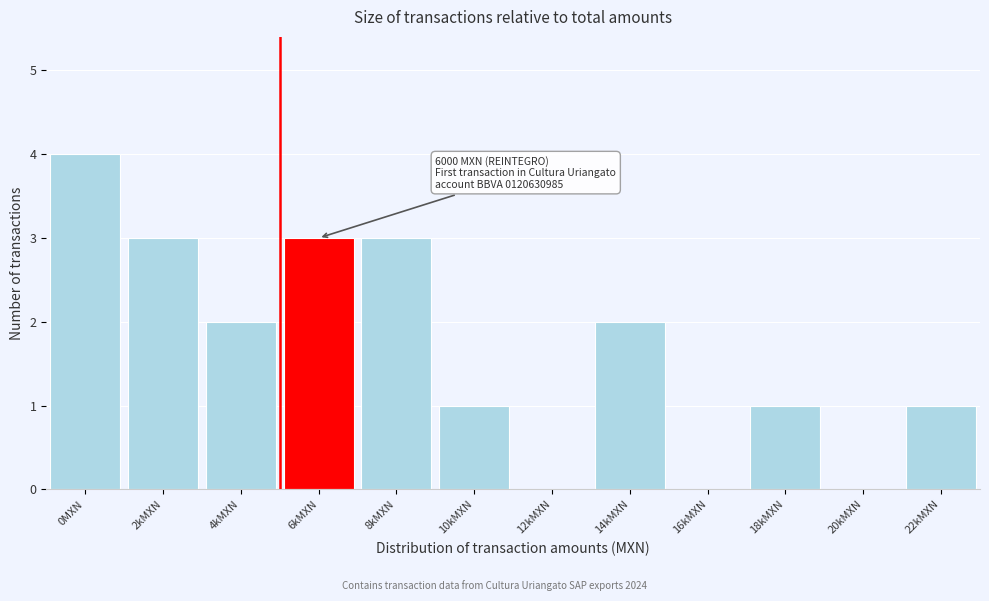

What is the sum of all values?

20